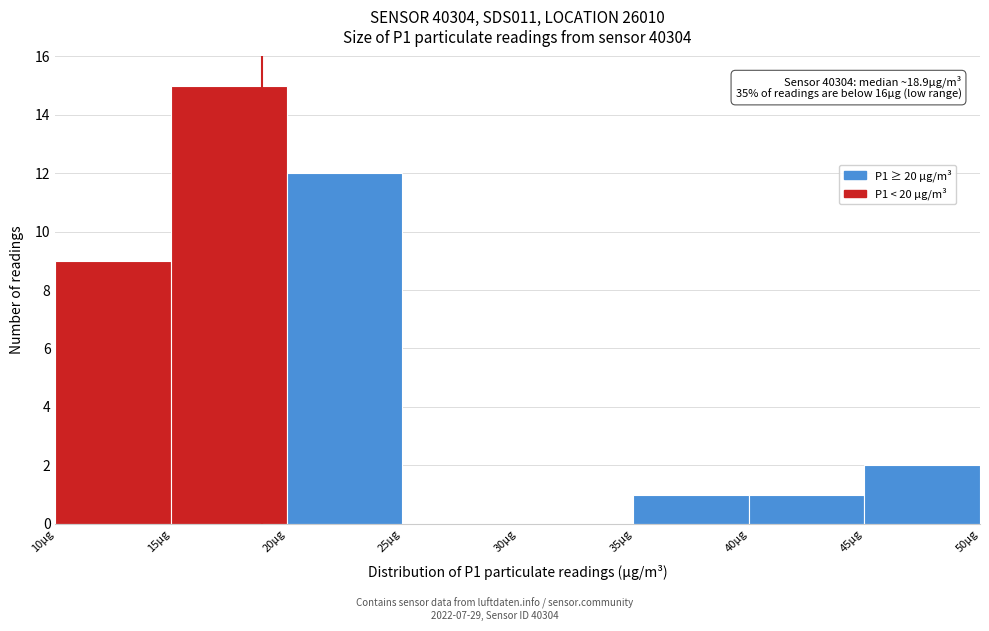

Over which range of the x-axis is the bar tallest?

15 to 20